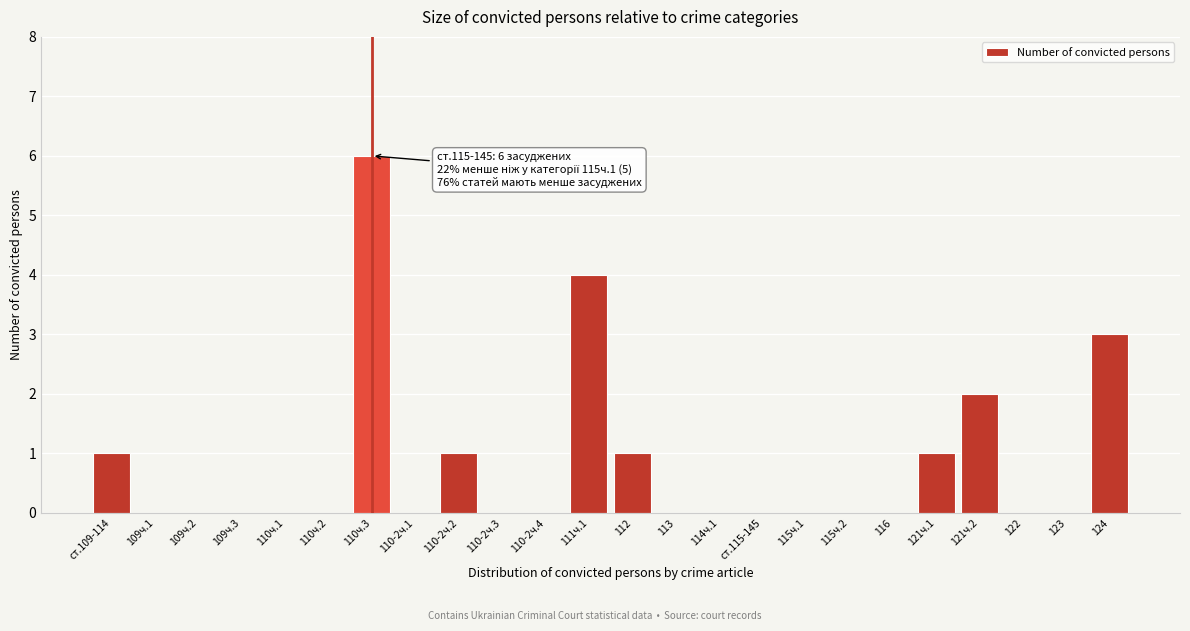

Reading left to right, what are all the values shown in this chart?

ст.109-114=1	109ч.1=0	109ч.2=0	109ч.3=0	110ч.1=0	110ч.2=0	110ч.3=6	110-2ч.1=0	110-2ч.2=1	110-2ч.3=0	110-2ч.4=0	111ч.1=4	112=1	113=0	114ч.1=0	ст.115-145=0	115ч.1=0	115ч.2=0	116=0	121ч.1=1	121ч.2=2	122=0	123=0	124=3